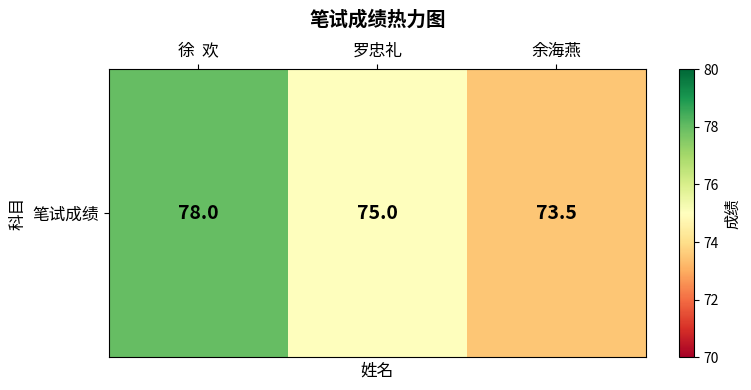

The chart shows a value of 25.6 at 罗忠礼. True or false?

False